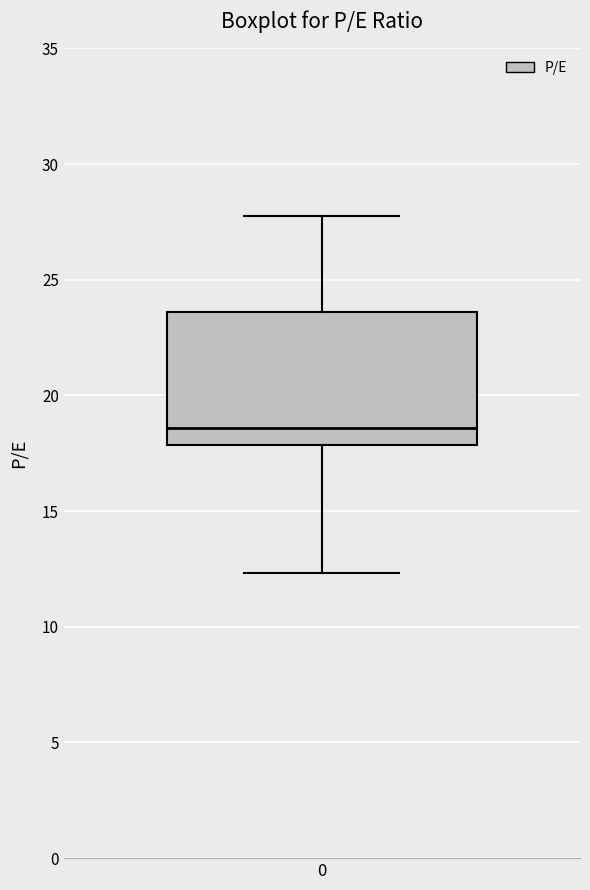

Read this box plot against the y-axis: the position of the median line, the range covered by the box, and the ends of both whiskers. The values are not printed on the chart, so give them approximately, as read against the axis.

median 18.5, box 18.0 to 23.5, whiskers 12.5 to 27.5